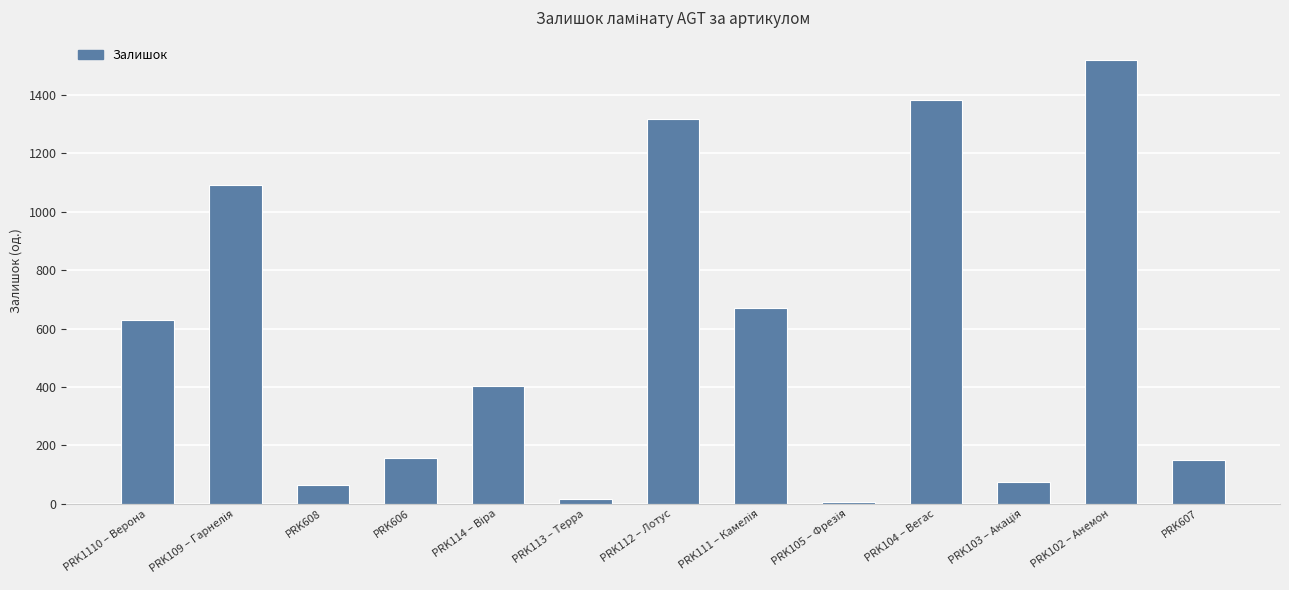

What is the label of the 13th bar from the left?

PRK607